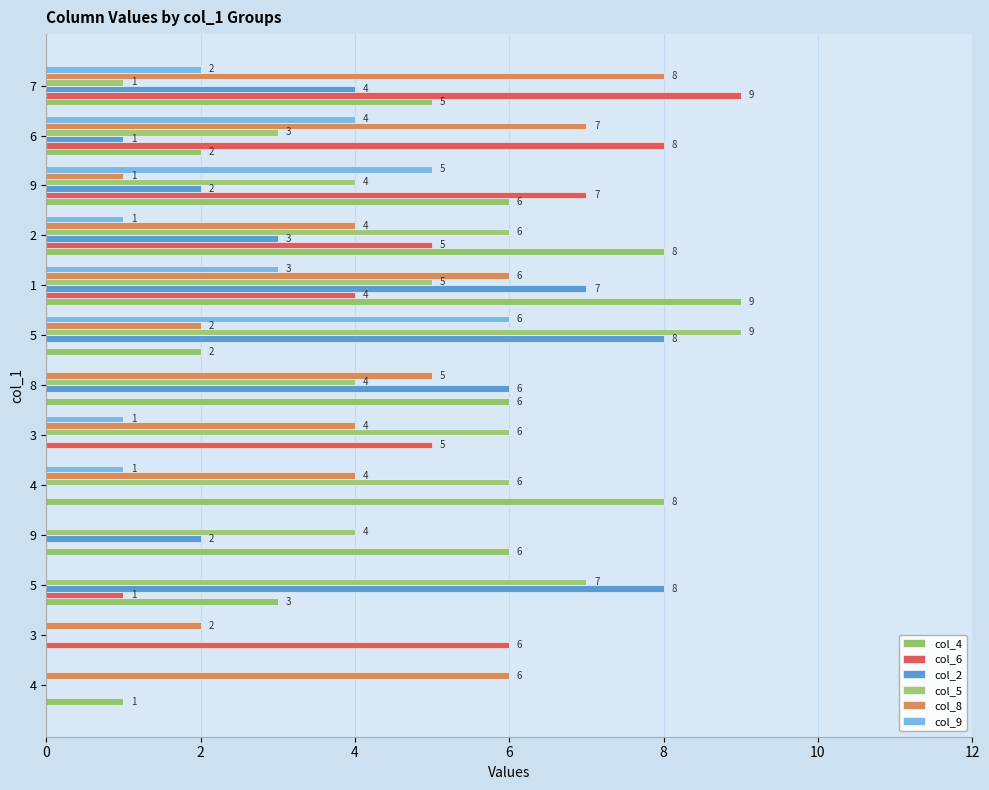

Read the col_4 value at 8.

6